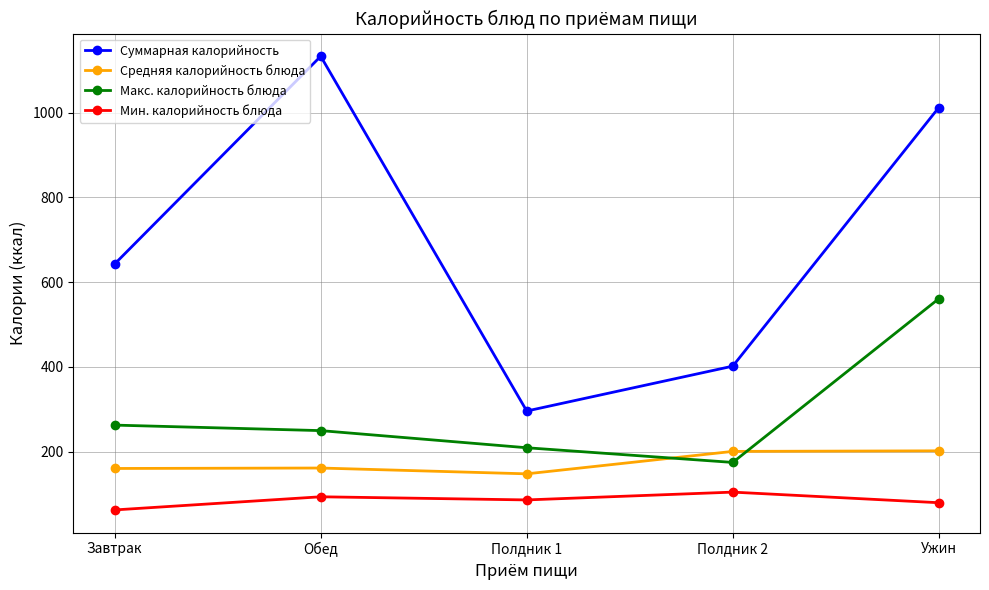

Count the number of categories in the chart.

5